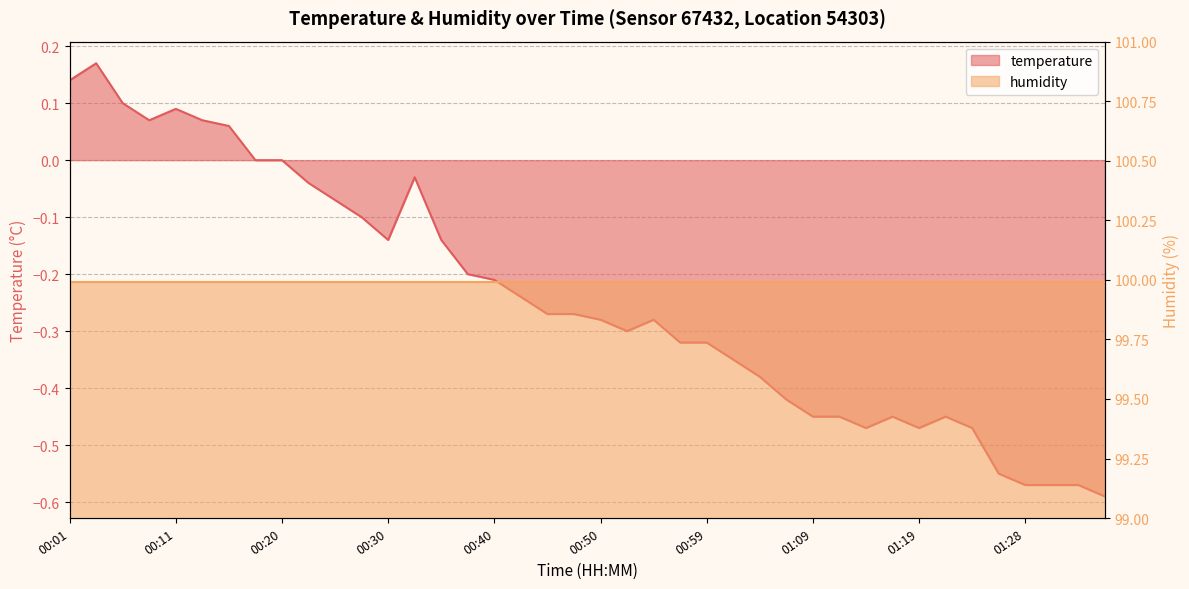

What is the maximum value shown in the chart?

0.2